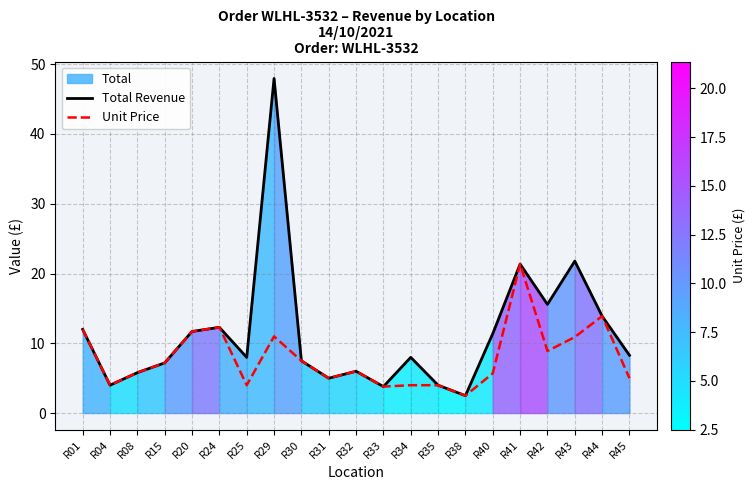

Reading right to left, list all the values displayed in this chart.

Total Revenue: R45=8.3	R44=13.9	R43=21.8	R42=15.6	R41=21.4	R40=11.4	R38=2.5	R35=4.0	R34=8.0	R33=3.8	R32=6.0	R31=5.0	R30=7.5	R29=48.0	R25=8.0	R24=12.3	R20=11.7	R15=7.2	R08=5.8	R04=4.0	R01=12.0
Unit Price: R45=5.0	R44=13.9	R43=10.9	R42=8.9	R41=21.4	R40=5.7	R38=2.5	R35=4.0	R34=4.0	R33=3.8	R32=6.0	R31=5.0	R30=7.5	R29=11.0	R25=4.0	R24=12.3	R20=11.7	R15=7.2	R08=5.8	R04=4.0	R01=12.0